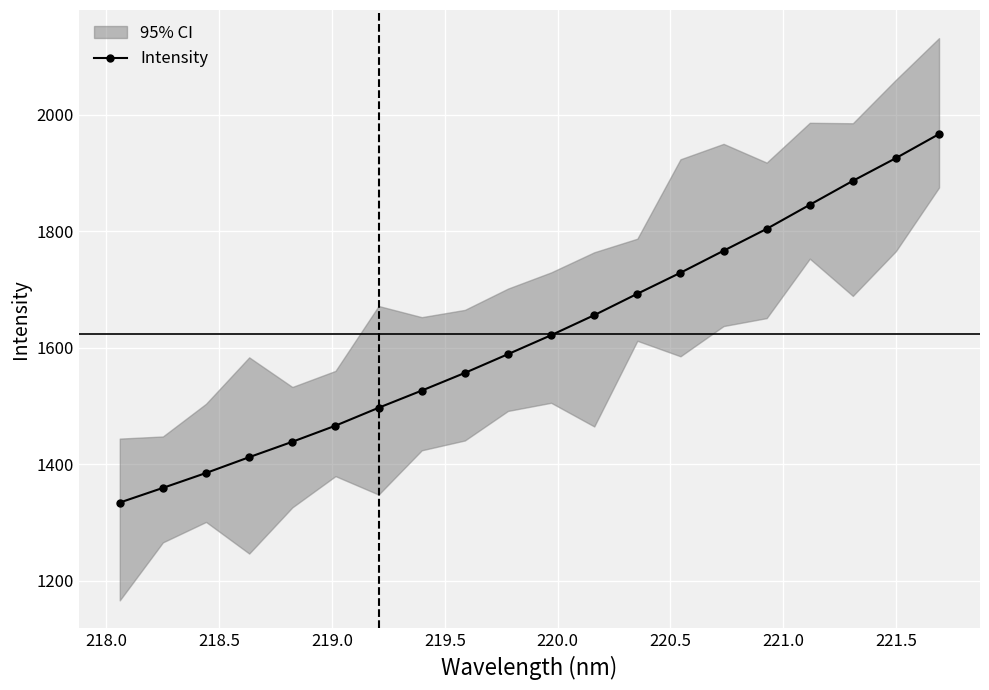

Does the chart display data point markers on the line(s)?

Yes